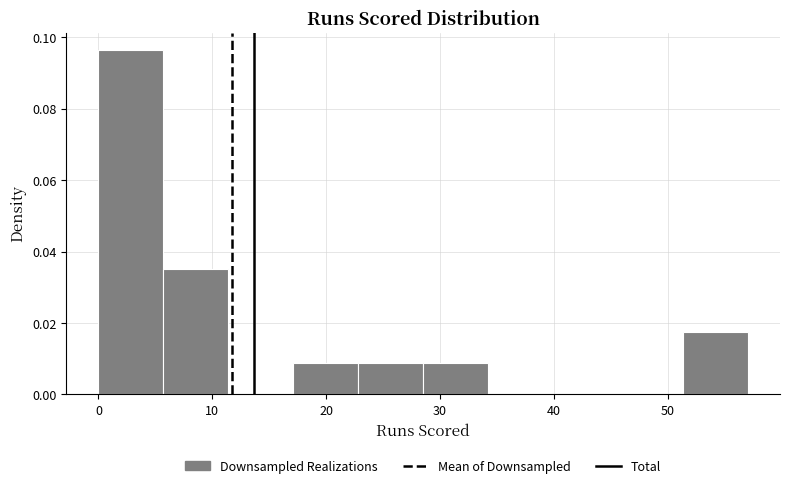

Reading left to right, transcribe this chart: for each bar, give the range it covers on the x-axis and its height. Neither the bar edges nor the heights are printed on the chart, so give them approximately, as read against the axes.

0.0 to 5.7: 0.096
5.7 to 11.4: 0.036
11.4 to 17.1: 0
17.1 to 22.8: 0.008
22.8 to 28.5: 0.008
28.5 to 34.2: 0.008
34.2 to 39.9: 0
39.9 to 45.6: 0
45.6 to 51.3: 0
51.3 to 57.0: 0.018